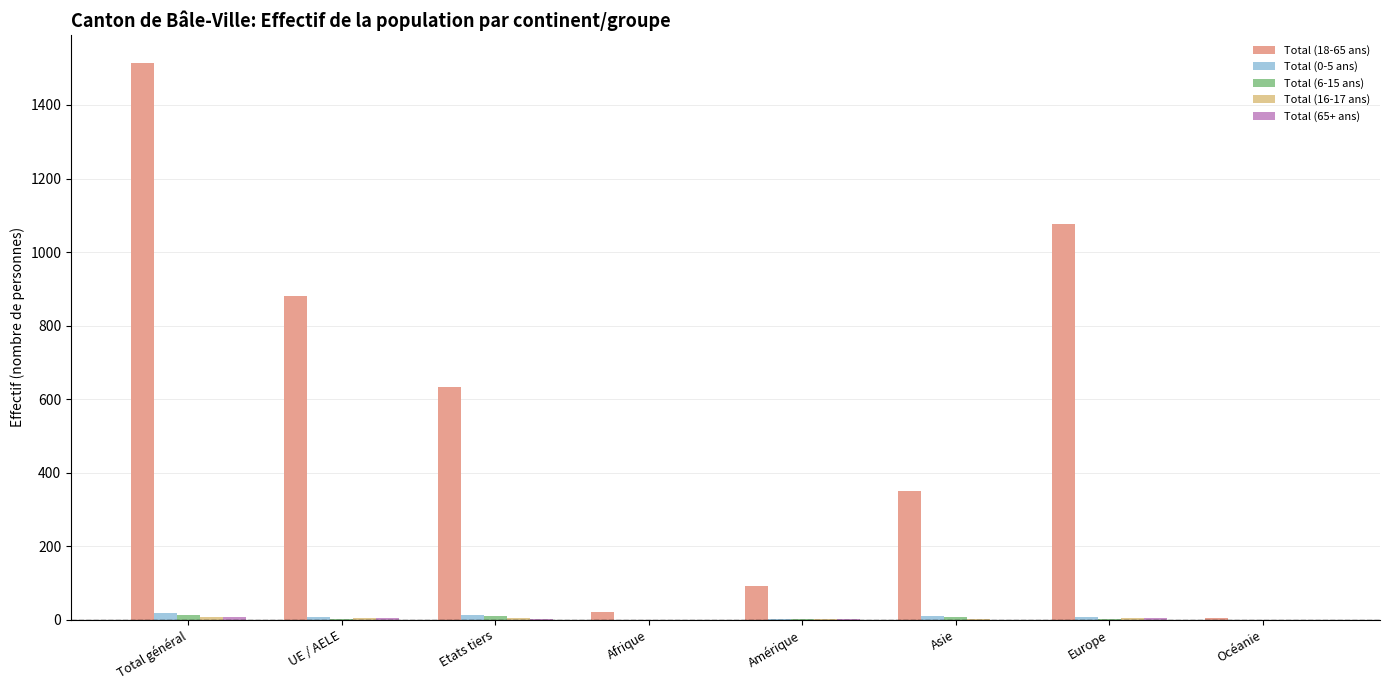

At which category is the sum across all series the highest?

Total général